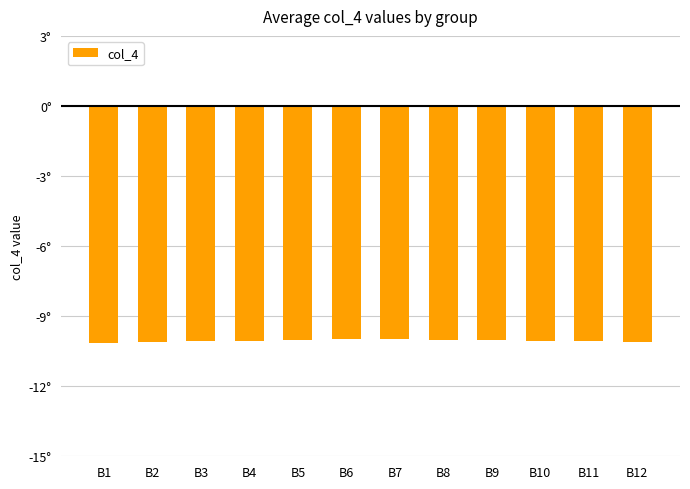

Rank the categories by value from lowest to highest.

B1, B2, B12, B3, B11, B4, B10, B5, B9, B8, B6, B7